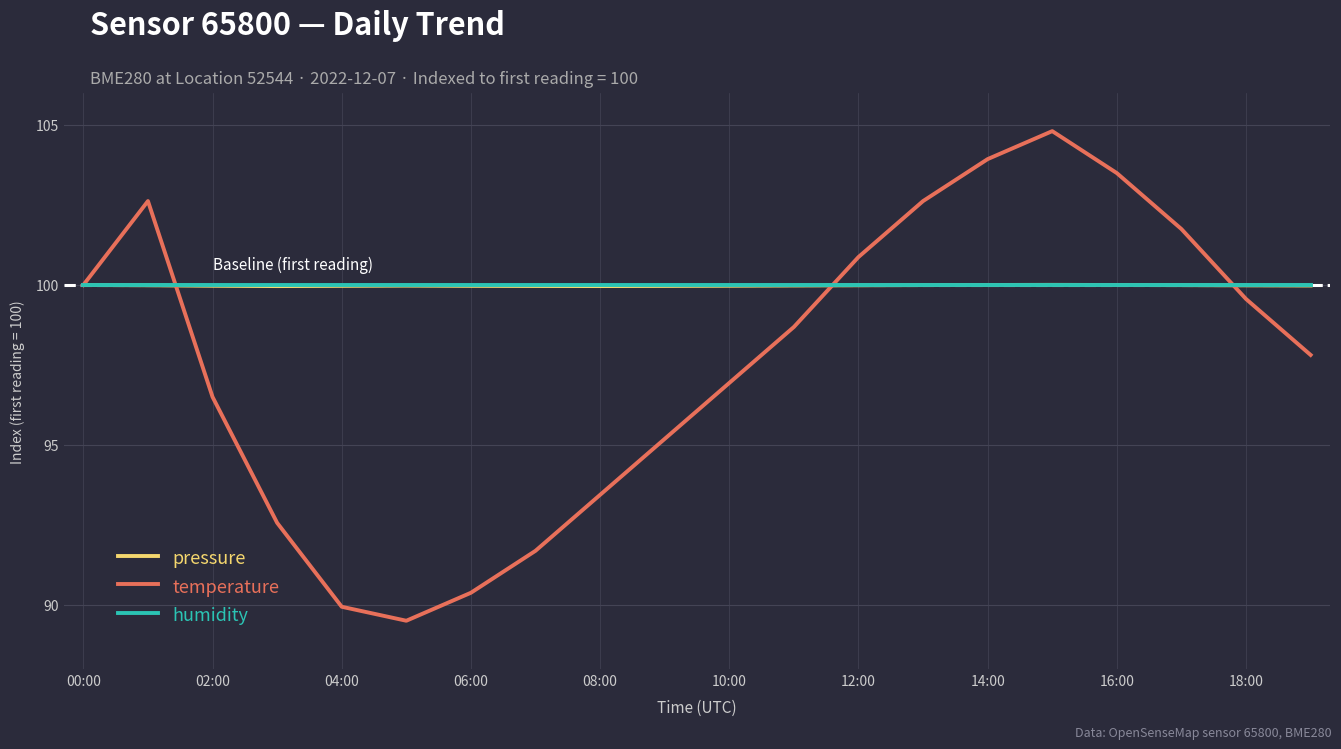

Which series has the widest spread of values?

temperature